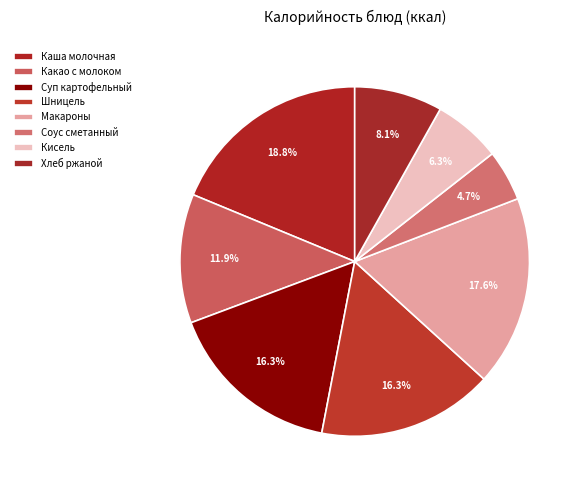

Is there a majority slice in this chart?

No